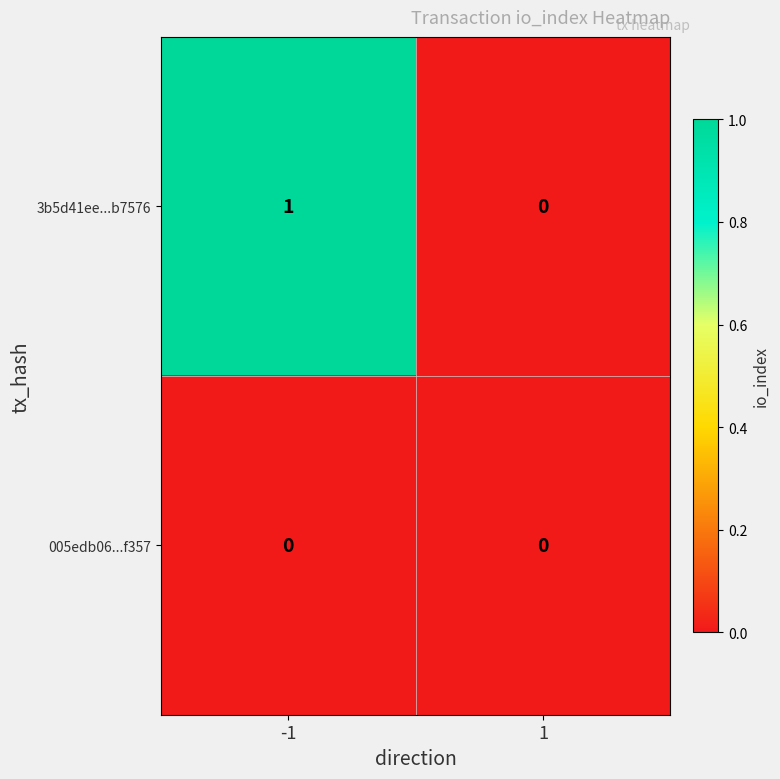

Which series has the largest total across all categories?

3b5d41ee...b7576